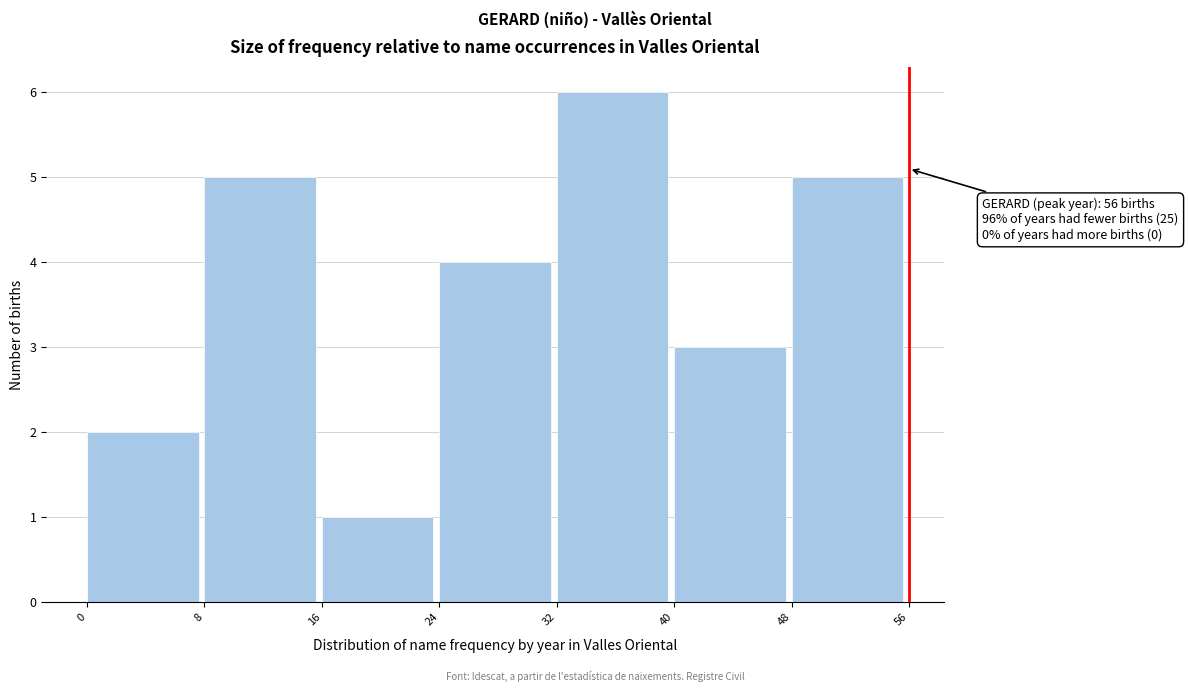

Which range on the x-axis has the tallest bar?

32 to 40